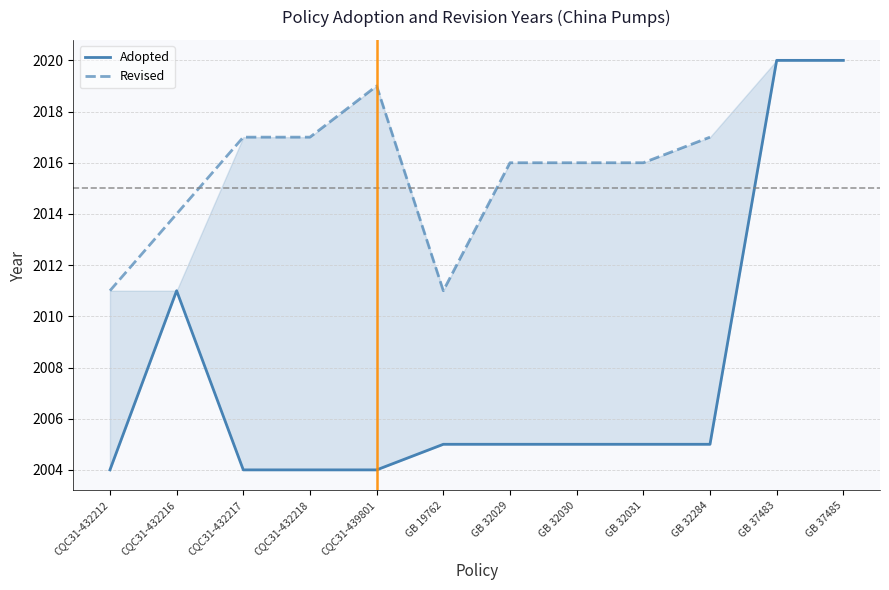

What is the value of the 2nd point from the left?

2011